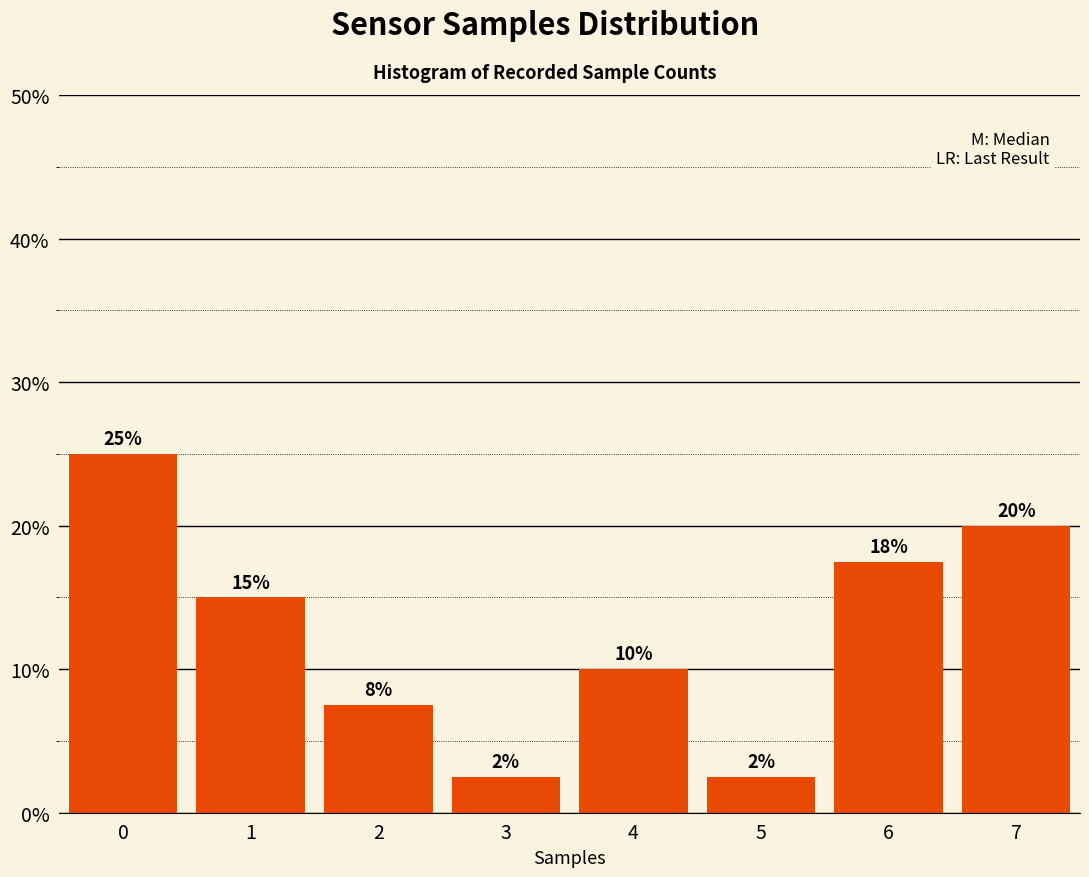

What is the value of the 6th bar from the left?

2.5